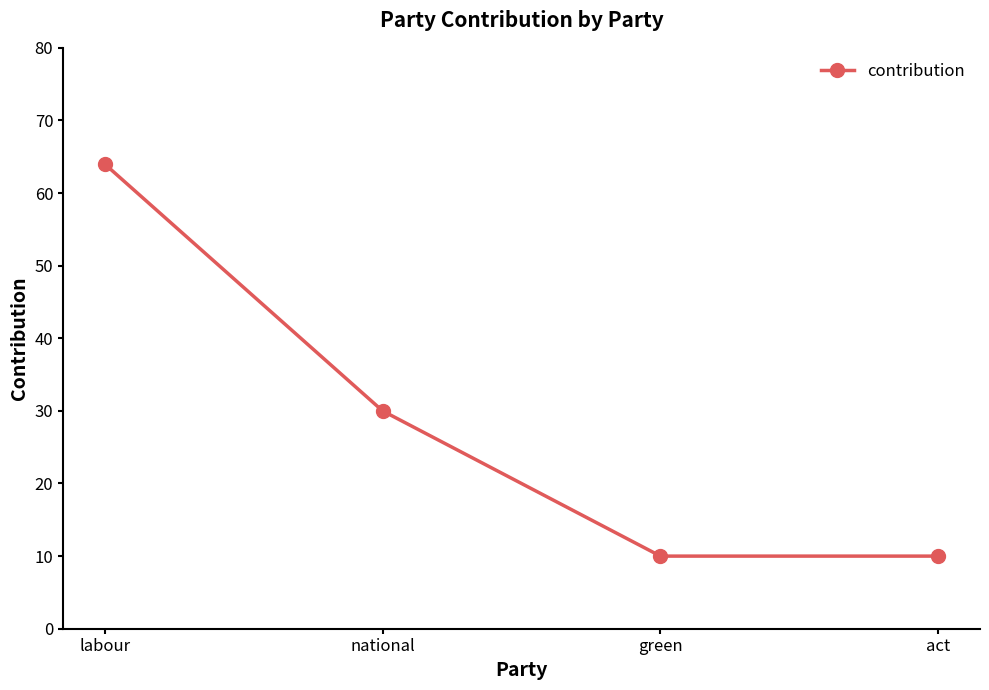

Which has a higher value, act or labour?

labour